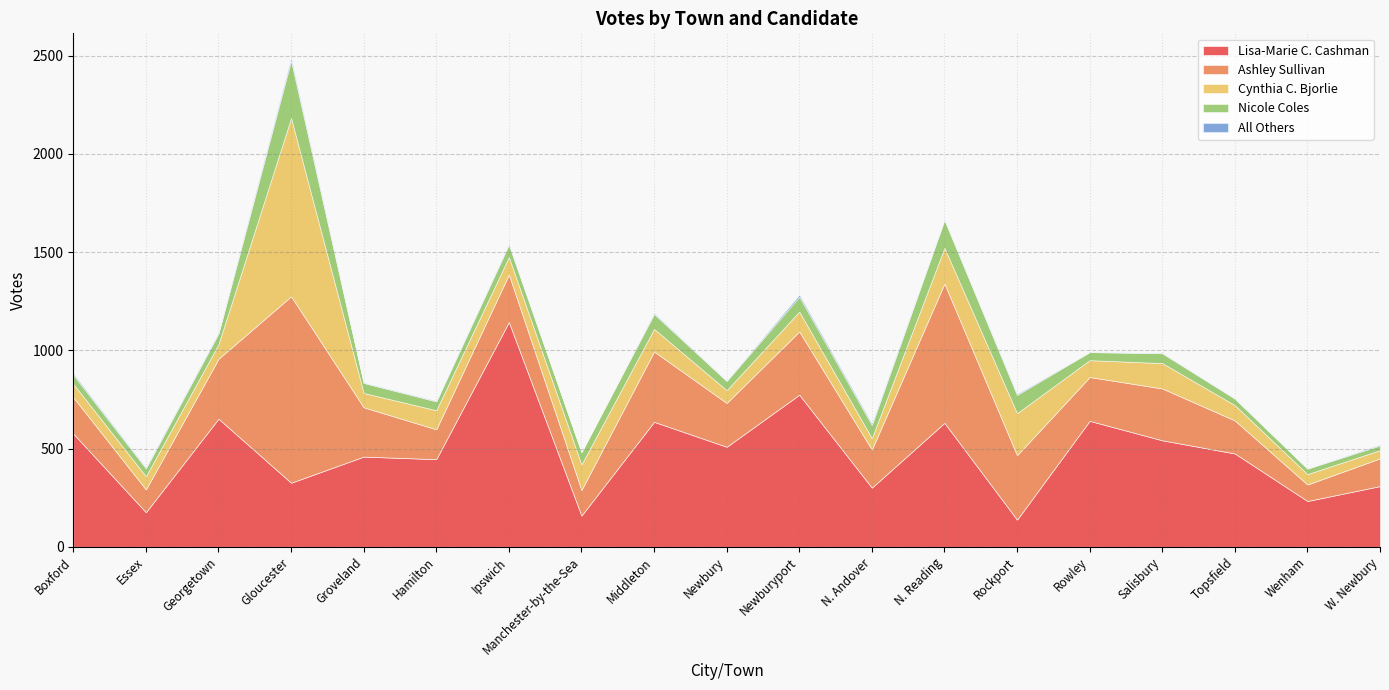

Reading left to right, extract all data points from this chart.

Lisa-Marie C. Cashman: Boxford=576	Essex=176	Georgetown=652	Gloucester=326	Groveland=459	Hamilton=446	Ipswich=1144	Manchester-by-the-Sea=159	Middleton=636	Newbury=509	Newburyport=774	N. Andover=301	N. Reading=631	Rockport=138	Rowley=641	Salisbury=542	Topsfield=475	Wenham=233	W. Newbury=309
Ashley Sullivan: Boxford=185	Essex=116	Georgetown=305	Gloucester=949	Groveland=251	Hamilton=152	Ipswich=242	Manchester-by-the-Sea=130	Middleton=358	Newbury=223	Newburyport=322	N. Andover=194	N. Reading=709	Rockport=328	Rowley=223	Salisbury=264	Topsfield=168	Wenham=84	W. Newbury=141
Cynthia C. Bjorlie: Boxford=68	Essex=67	Georgetown=74	Gloucester=908	Groveland=73	Hamilton=97	Ipswich=89	Manchester-by-the-Sea=130	Middleton=115	Newbury=65	Newburyport=101	N. Andover=58	N. Reading=182	Rockport=214	Rowley=86	Salisbury=129	Topsfield=78	Wenham=53	W. Newbury=42
Nicole Coles: Boxford=46	Essex=40	Georgetown=55	Gloucester=292	Groveland=51	Hamilton=45	Ipswich=63	Manchester-by-the-Sea=63	Middleton=76	Newbury=47	Newburyport=76	N. Andover=67	N. Reading=142	Rockport=93	Rowley=41	Salisbury=50	Topsfield=33	Wenham=28	W. Newbury=24
All Others: Boxford=7	Essex=5	Georgetown=5	Gloucester=14	Groveland=2	Hamilton=3	Ipswich=5	Manchester-by-the-Sea=0	Middleton=5	Newbury=2	Newburyport=10	N. Andover=8	N. Reading=3	Rockport=5	Rowley=1	Salisbury=2	Topsfield=2	Wenham=1	W. Newbury=4